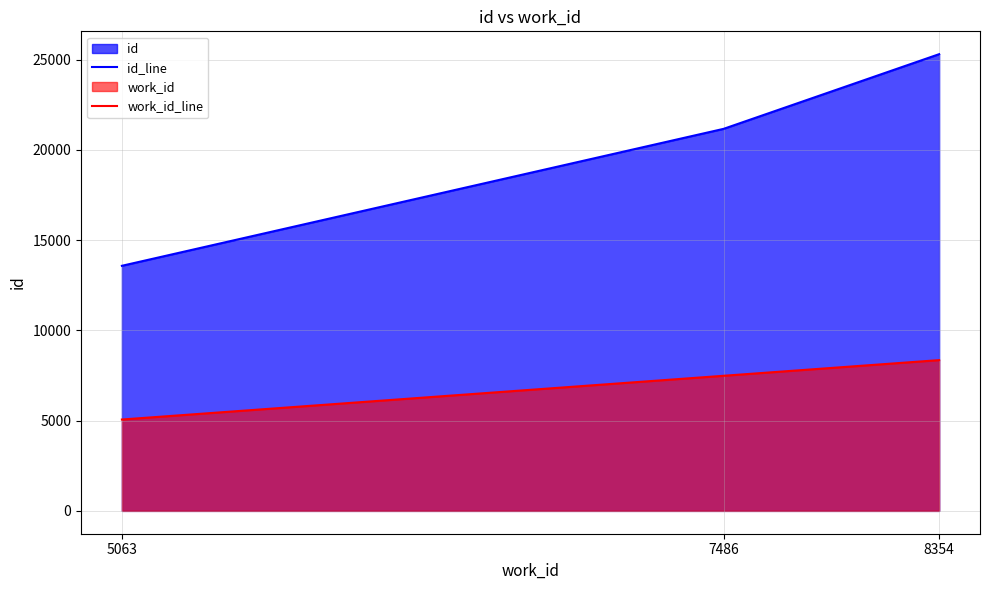

True or false: work_id_line has a value of 3063 at 5063.

False